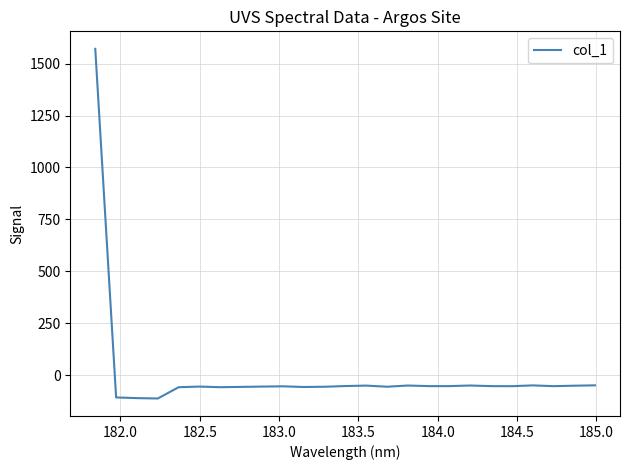

What is the maximum value shown in the chart?

1571.7